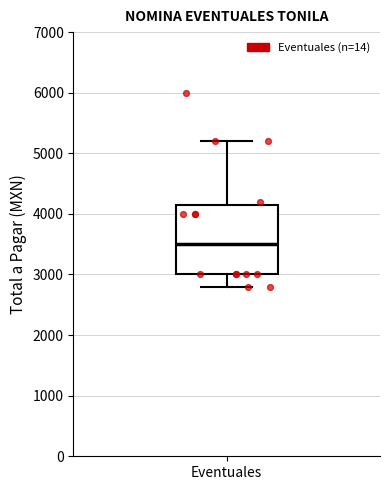

Transcribe this box plot: give where the median line is, the range the box spans, and where the two whiskers end, as read against the y-axis. The values are not printed on the chart, so give them approximately, as read against the axis.

median 3500, box 3000 to 4200, whiskers 2800 to 5200